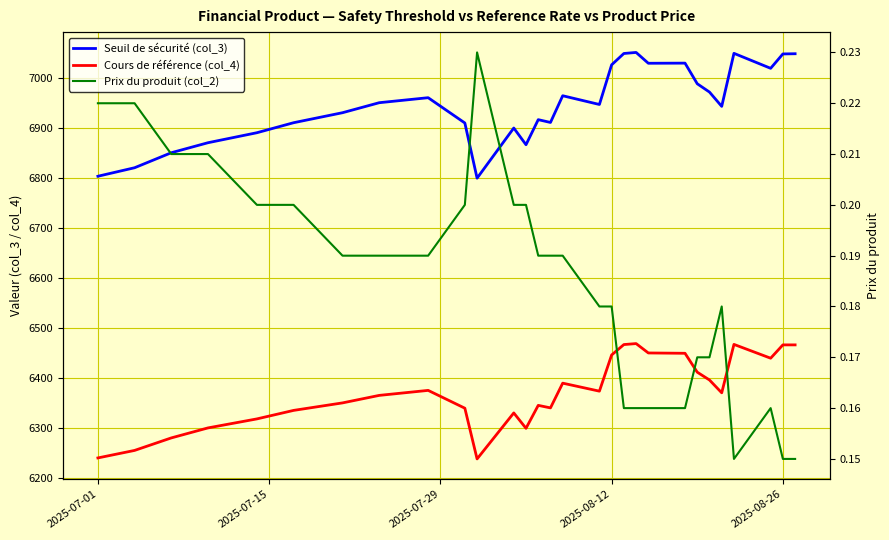

How many interior local peaks does the Prix du produit (col_2) series have?

3